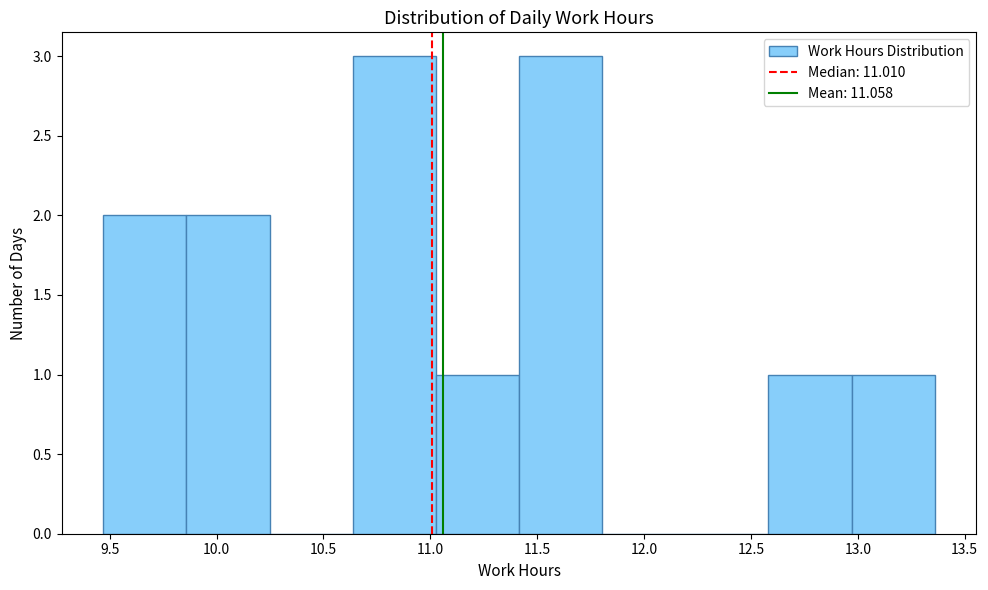

Reading left to right, transcribe this chart: for each bar, give the range it covers on the x-axis and its height. Neither the bar edges nor the heights are printed on the chart, so give them approximately, as read against the axes.

9.45 to 9.85: 2
9.85 to 10.25: 2
10.25 to 10.65: 0
10.65 to 11.05: 3
11.05 to 11.40: 1
11.40 to 11.80: 3
11.80 to 12.20: 0
12.20 to 12.60: 0
12.60 to 12.95: 1
12.95 to 13.35: 1